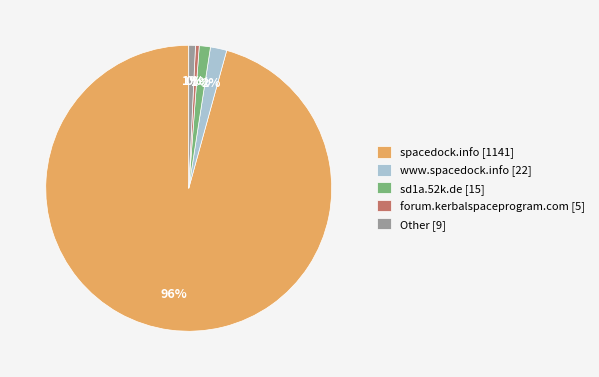

Combined, do Other and sd1a.52k.de account for over 50%?

No